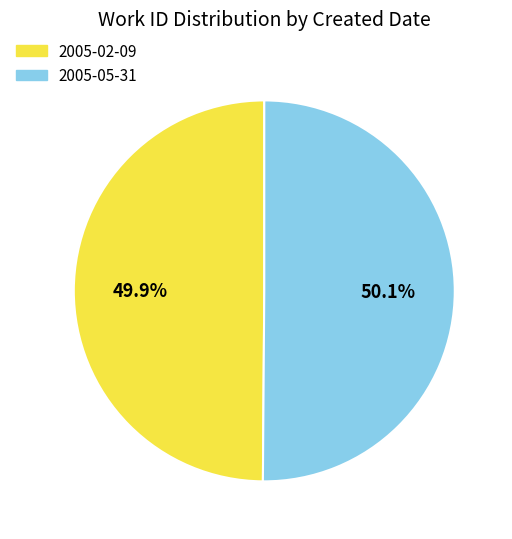

Is there any slice that represents more than half of the pie?

Yes